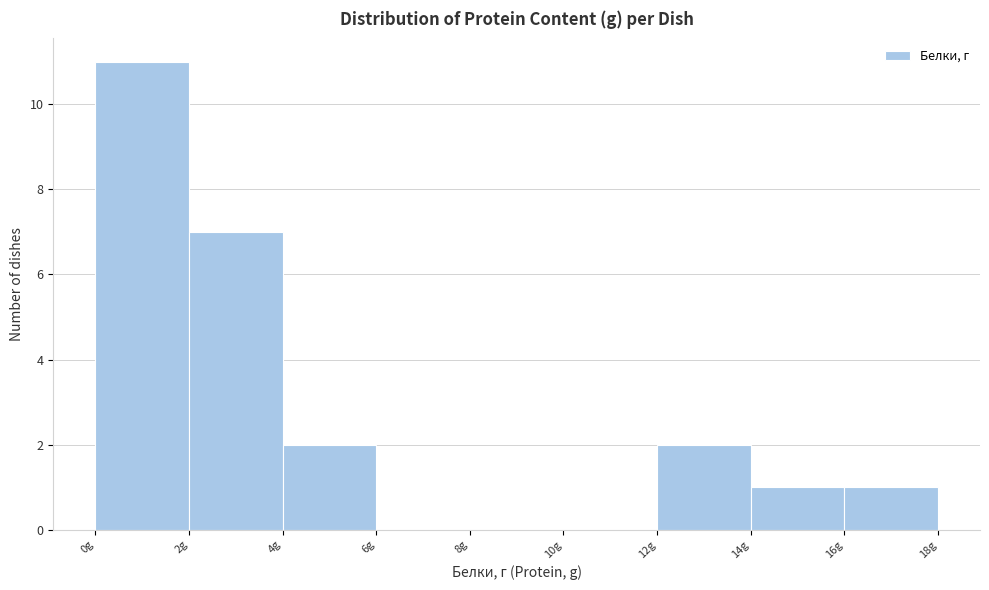

How tall is the bar that spans 16 to 18 on the x-axis? The values are not printed on the chart, so give them approximately, as read against the axis.

1